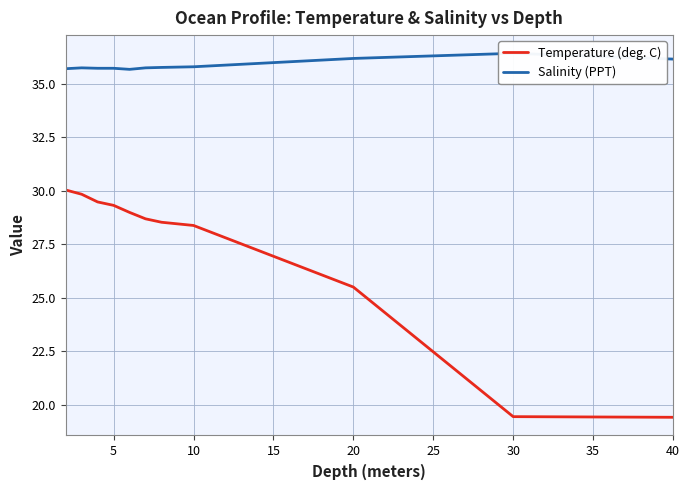

Reading left to right, list all the values displayed in this chart.

Temperature (deg. C): 30.0	29.8	29.5	29.3	29.0	28.7	28.5	28.4	25.5	19.4	19.4
Salinity (PPT): 35.7	35.8	35.7	35.7	35.7	35.8	35.8	35.8	36.2	36.4	36.2